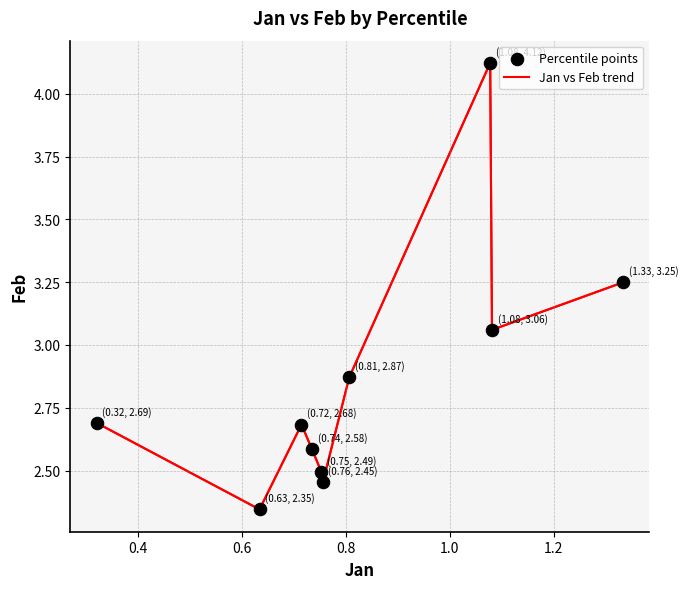

What is the difference between the maximum and minimum values?

1.8